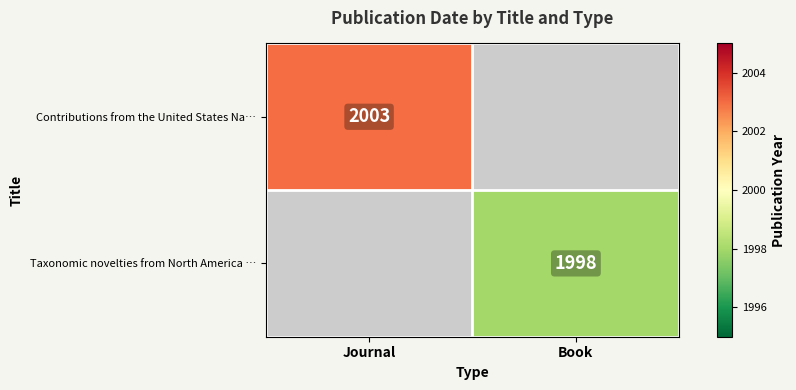

The Contributions from the United States Na… series shows 2662 at Journal. True or false?

False